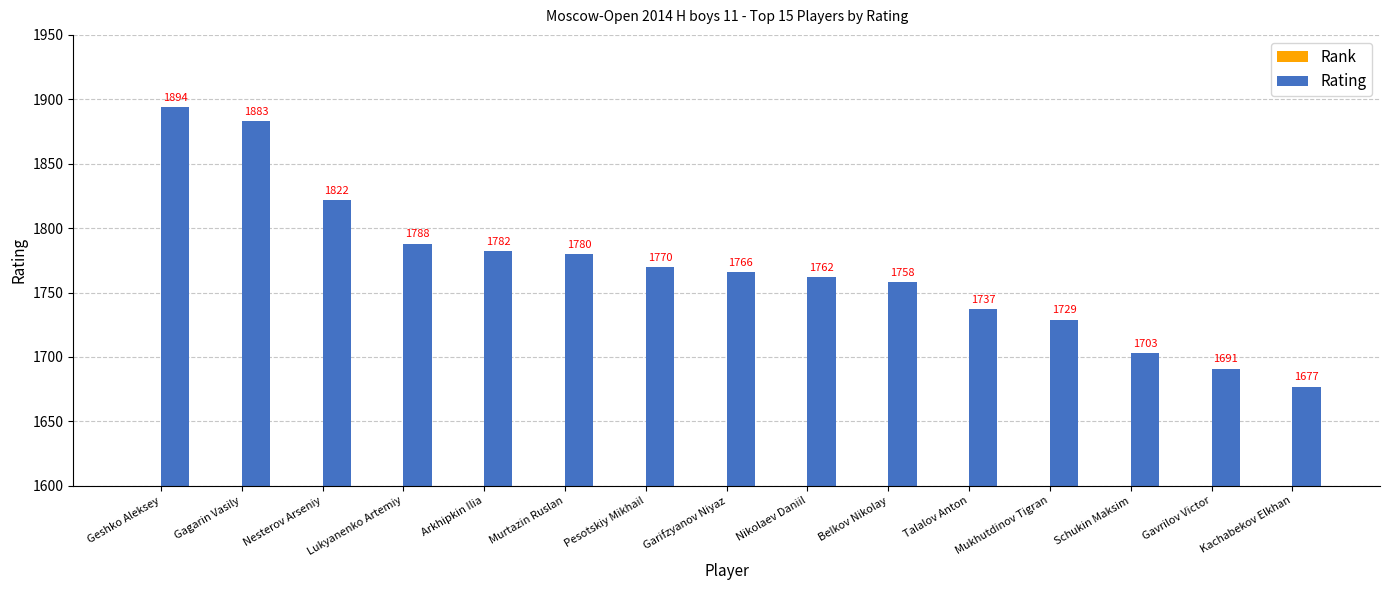

Reading right to left, transcribe all the data shown in this chart.

Rank: Kachabekov Elkhan=15	Gavrilov Victor=14	Schukin Maksim=13	Mukhutdinov Tigran=12	Talalov Anton=11	Belkov Nikolay=10	Nikolaev Daniil=9	Garifzyanov Niyaz=8	Pesotskiy Mikhail=7	Murtazin Ruslan=6	Arkhipkin Ilia=5	Lukyanenko Artemiy=4	Nesterov Arseniy=3	Gagarin Vasily=2	Geshko Aleksey=1
Rating: Kachabekov Elkhan=1677	Gavrilov Victor=1691	Schukin Maksim=1703	Mukhutdinov Tigran=1729	Talalov Anton=1737	Belkov Nikolay=1758	Nikolaev Daniil=1762	Garifzyanov Niyaz=1766	Pesotskiy Mikhail=1770	Murtazin Ruslan=1780	Arkhipkin Ilia=1782	Lukyanenko Artemiy=1788	Nesterov Arseniy=1822	Gagarin Vasily=1883	Geshko Aleksey=1894